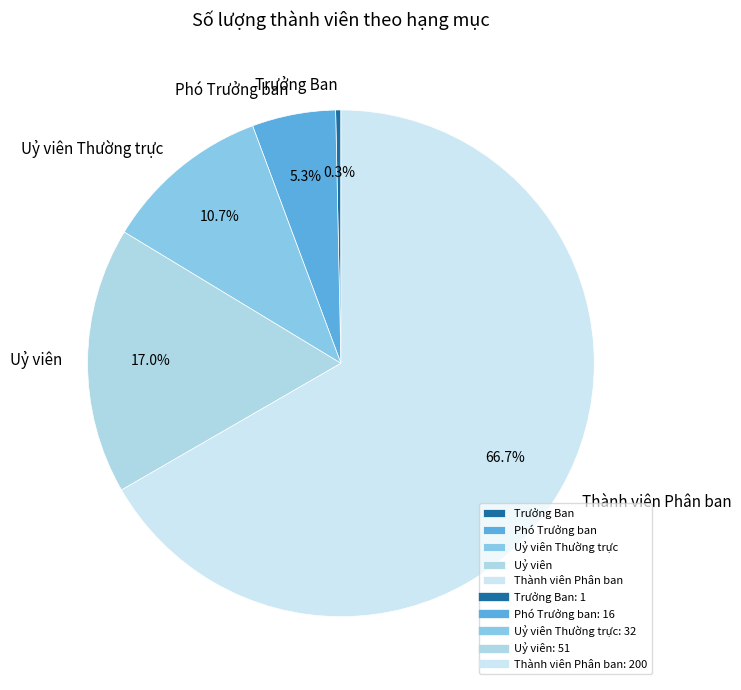

Combined, do Phó Trưởng ban and Uỷ viên account for over 50%?

No